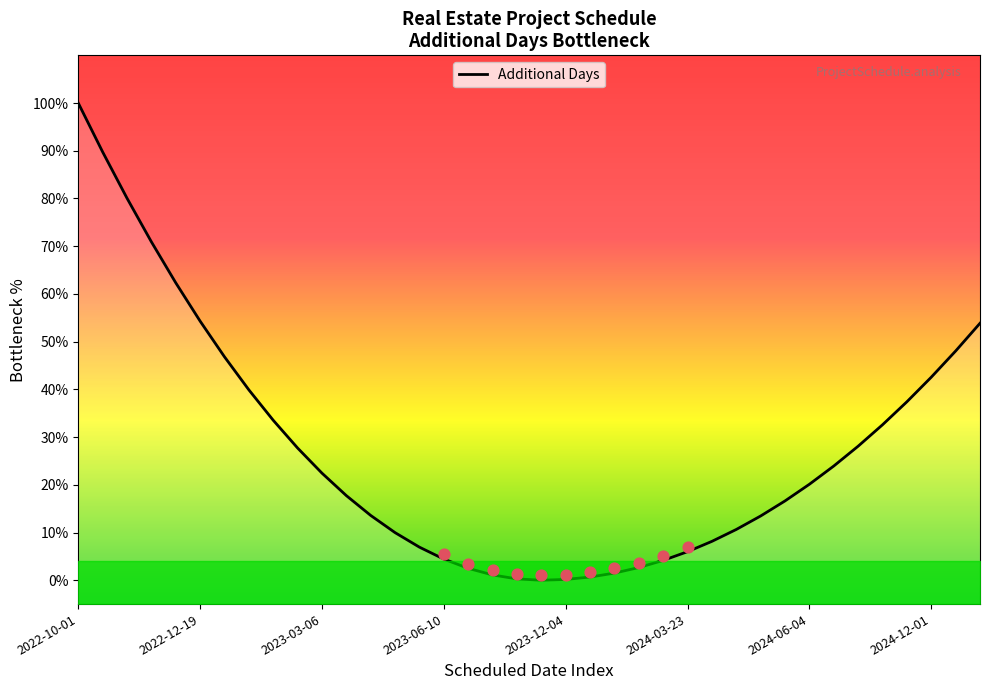

What is the change in value from 12 to 21?

-12.9